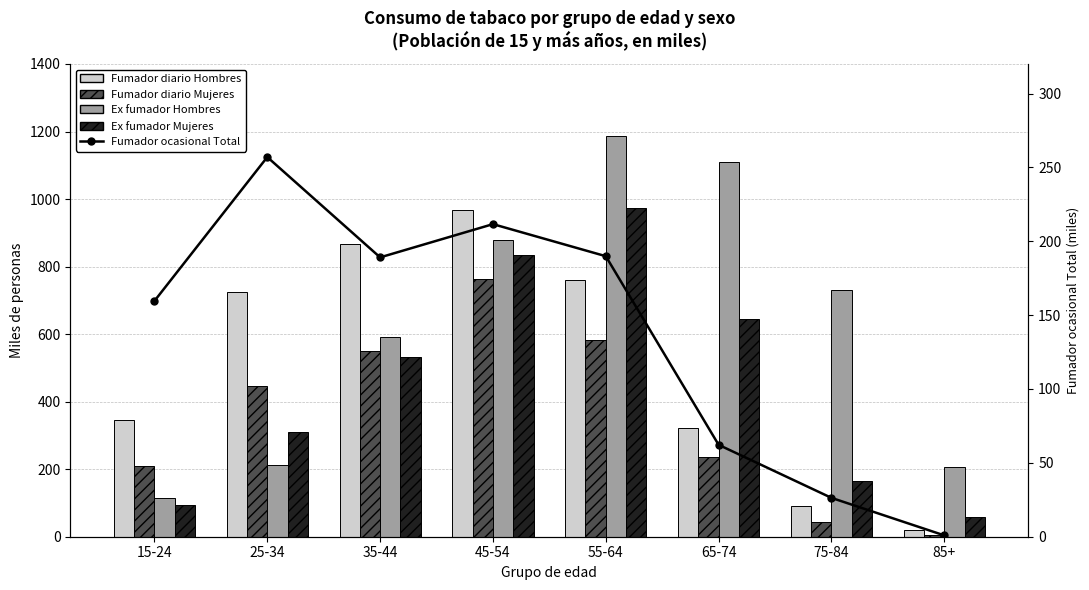

What is the smallest value displayed?

0.9